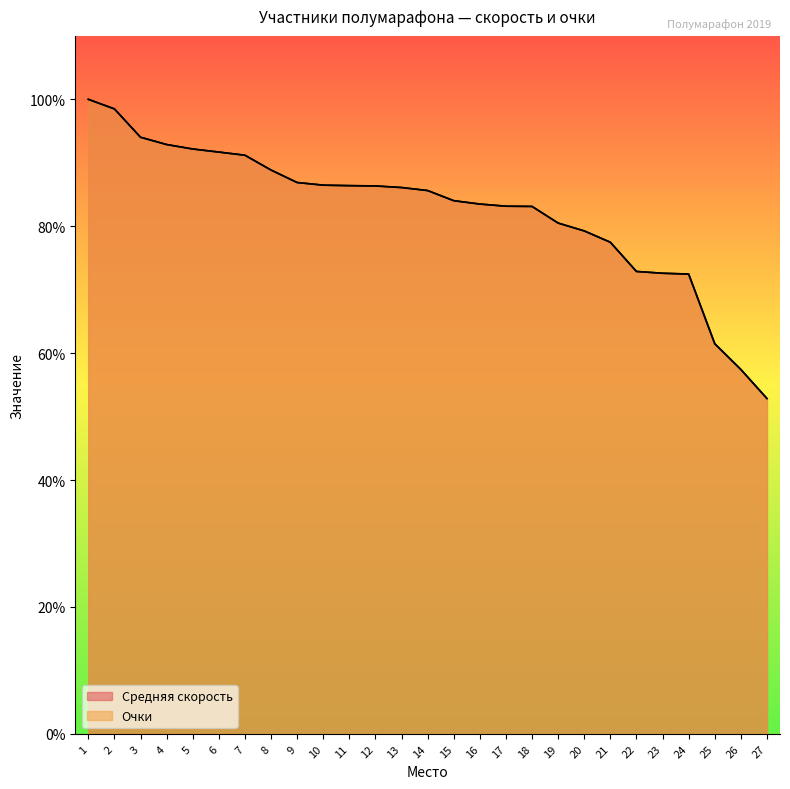

Is it true that Средняя скорость equals 131.0 at 3?

False